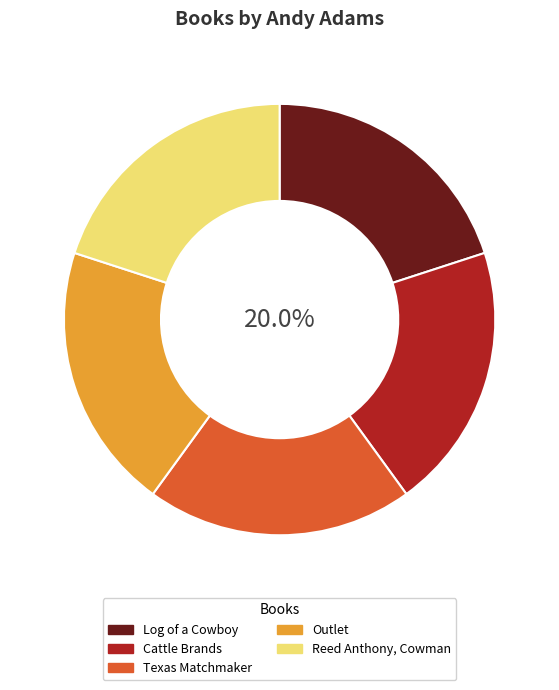

Does any single category account for the majority?

No